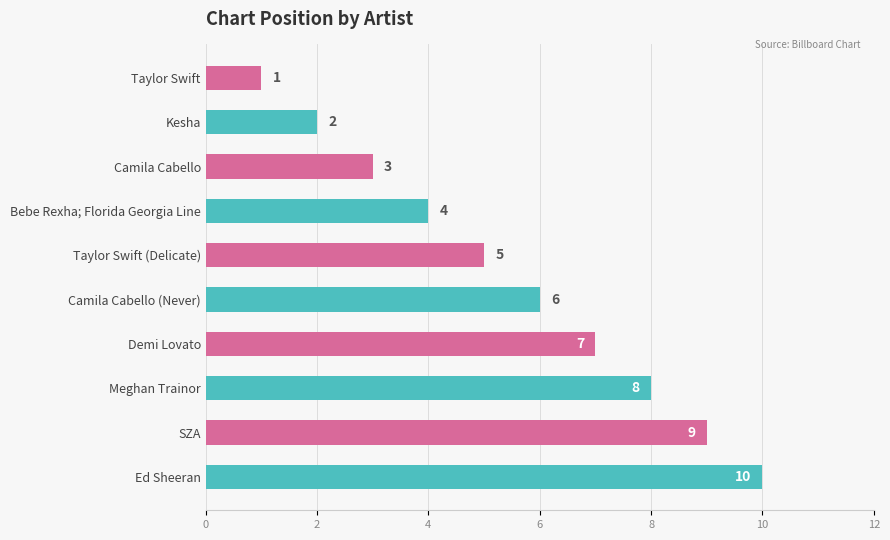

What is the label of the 2nd bar from the bottom?

SZA